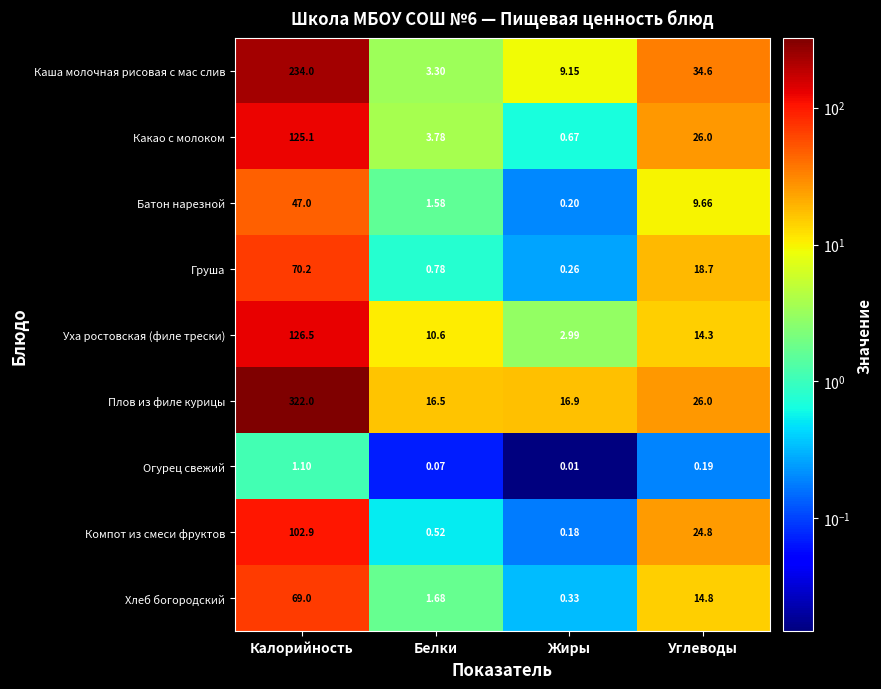

What is the maximum value shown in the chart?

322.0